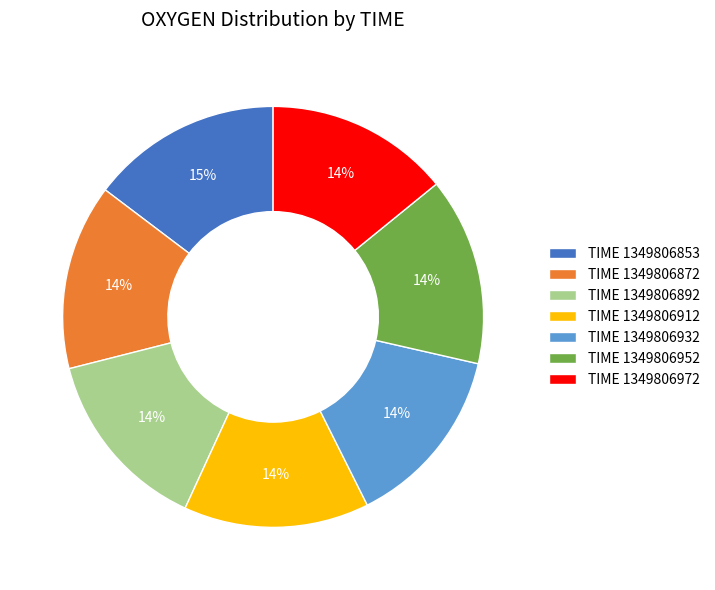

How many segments does this pie chart have?

7